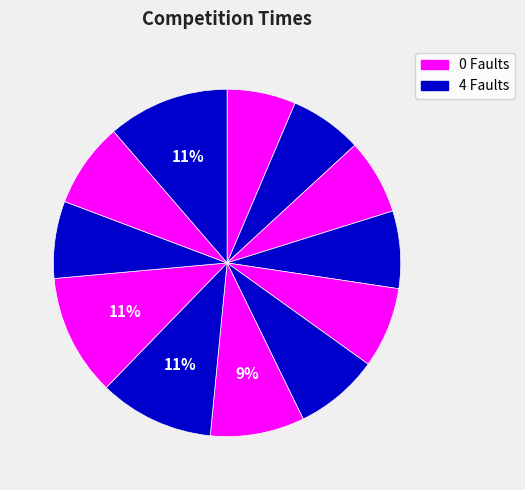

How many slices are in this pie chart?

12